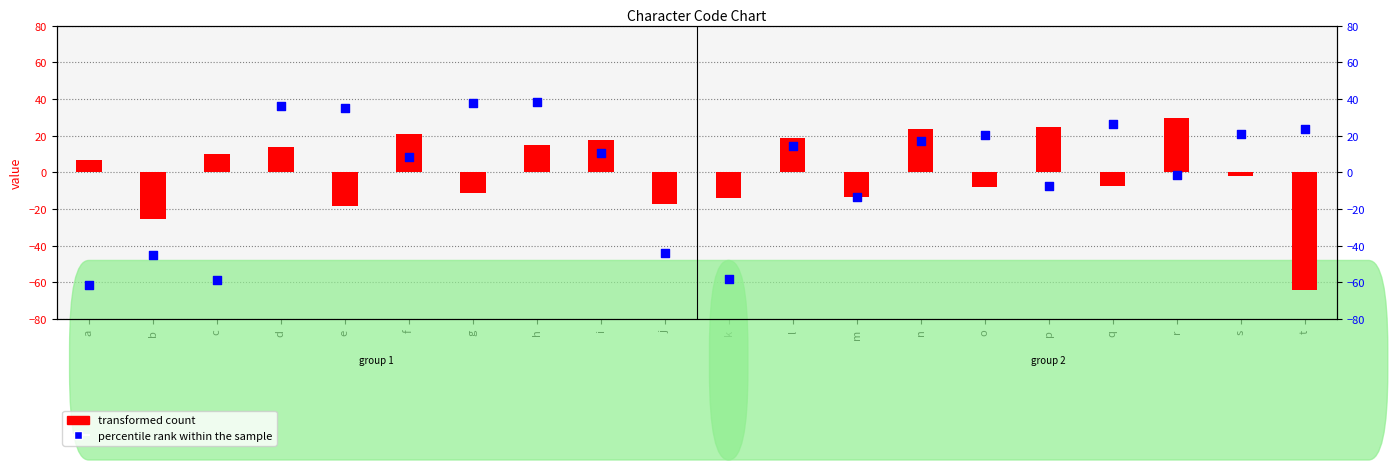

What are all the series names shown in the legend?

transformed count, percentile rank within the sample